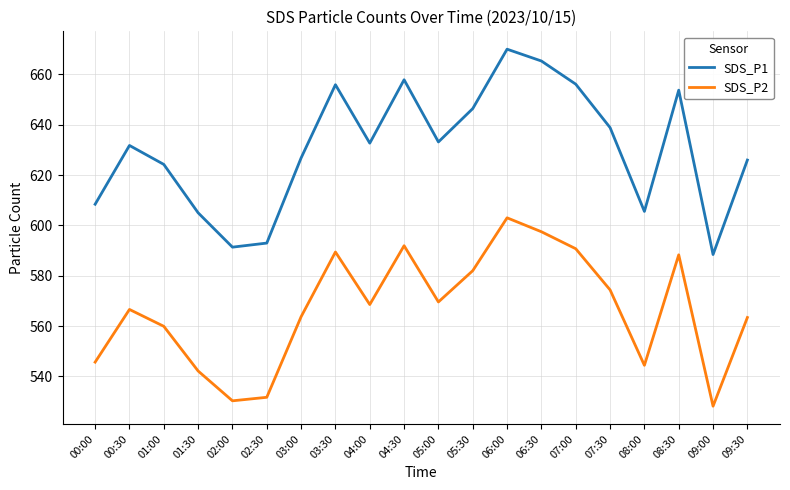

What is the difference between the SDS_P2 values at 07:00 and 04:30?

1.2